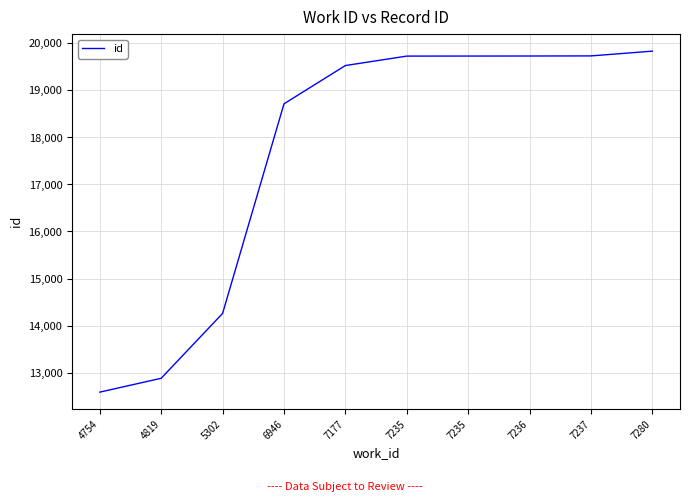

How many categories are shown in the chart?

10